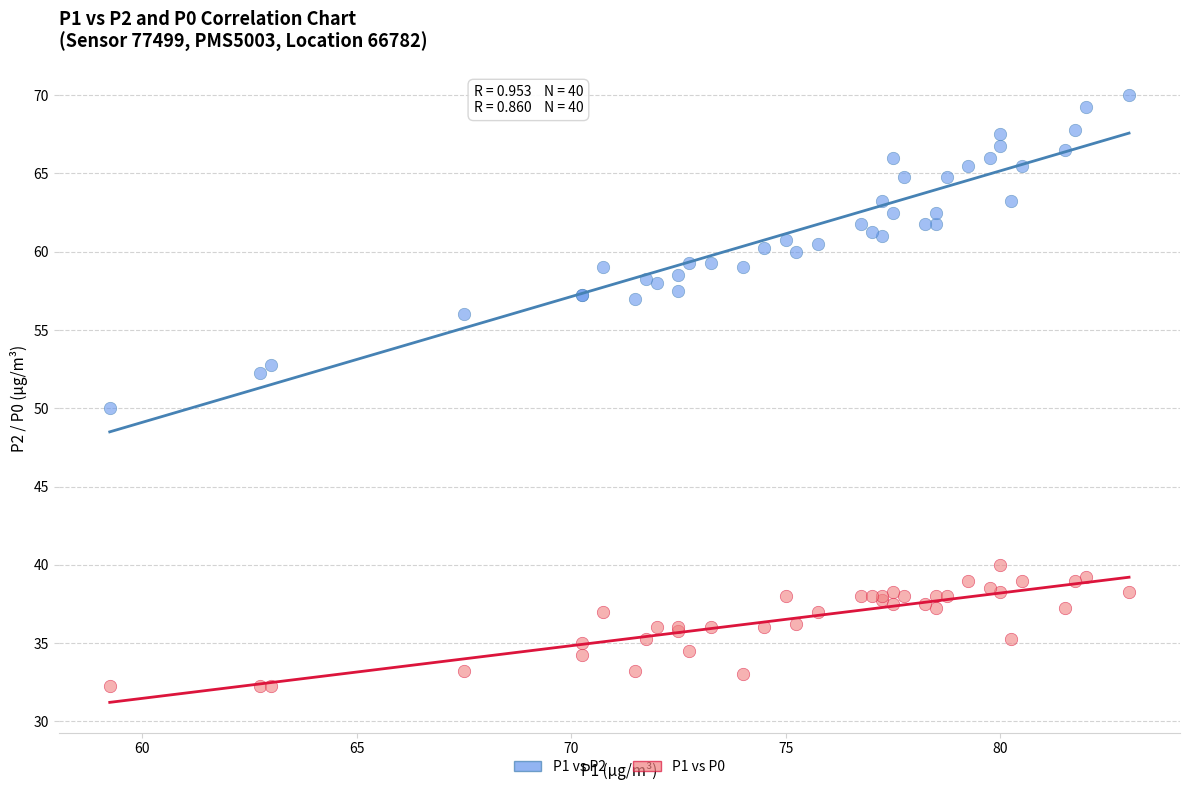

Which series reaches the minimum Y coordinate?

P1 vs P0